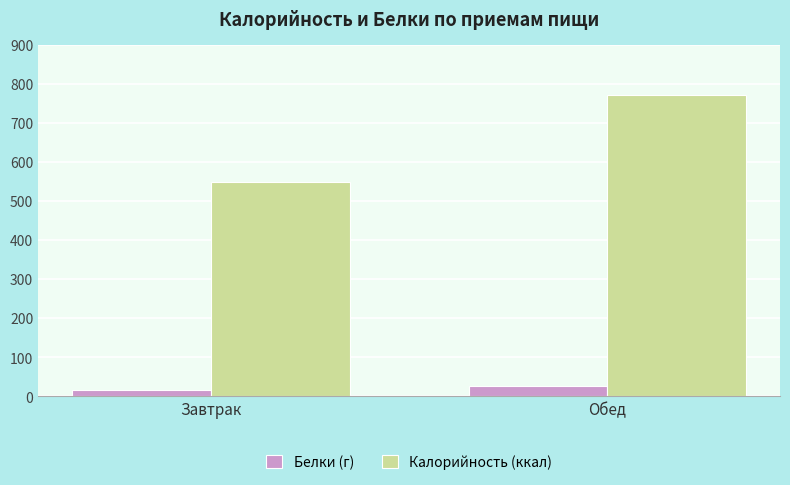

What position from the left is Завтрак?

1